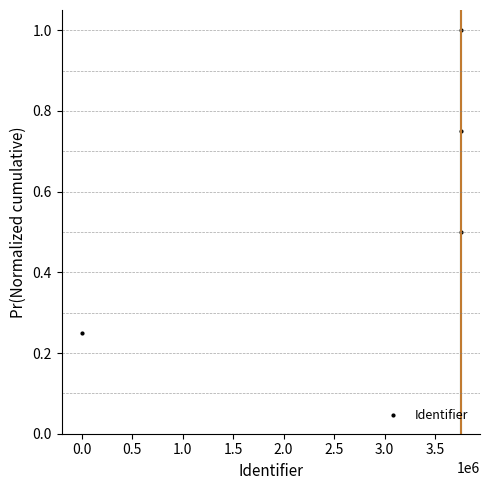

True or false: the data has more than 1 interior local peaks.

False